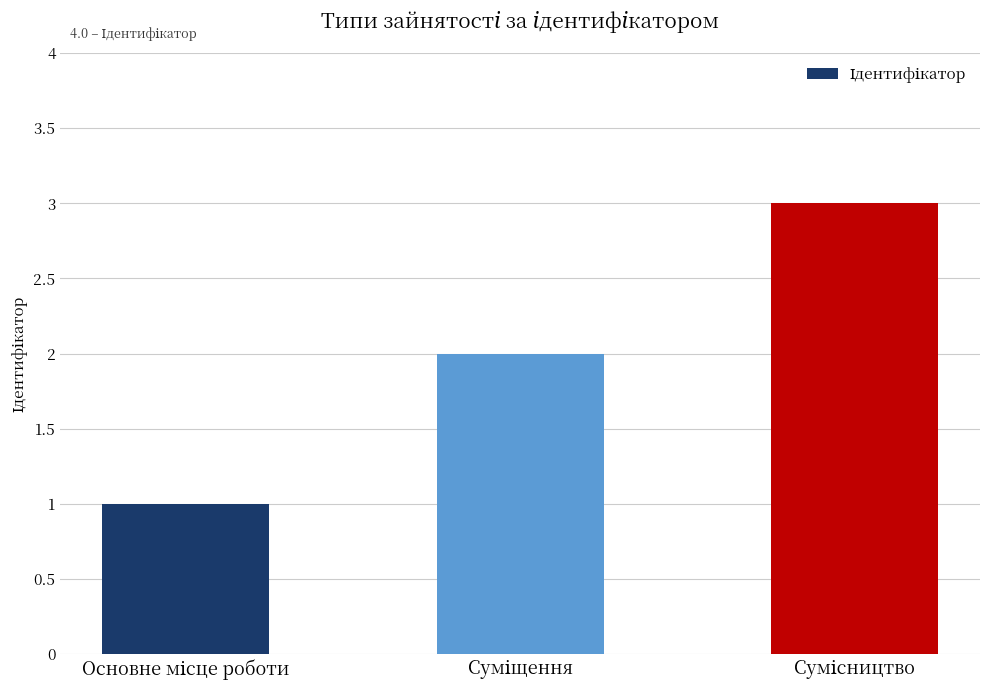

What is the maximum value shown in the chart?

3